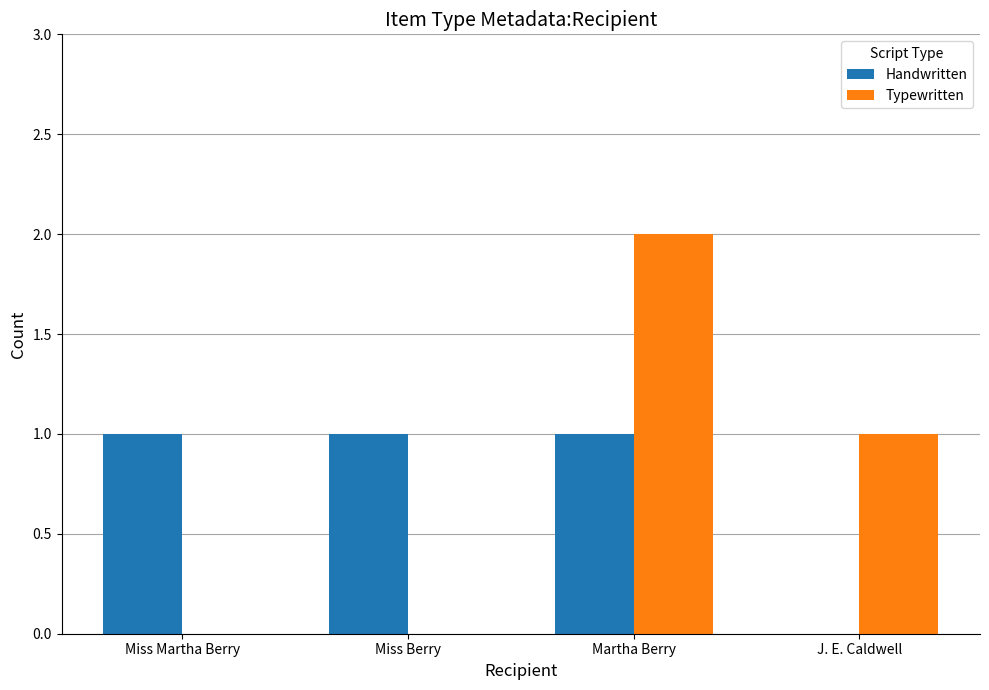

What is the total value across all series at Miss Berry?

1